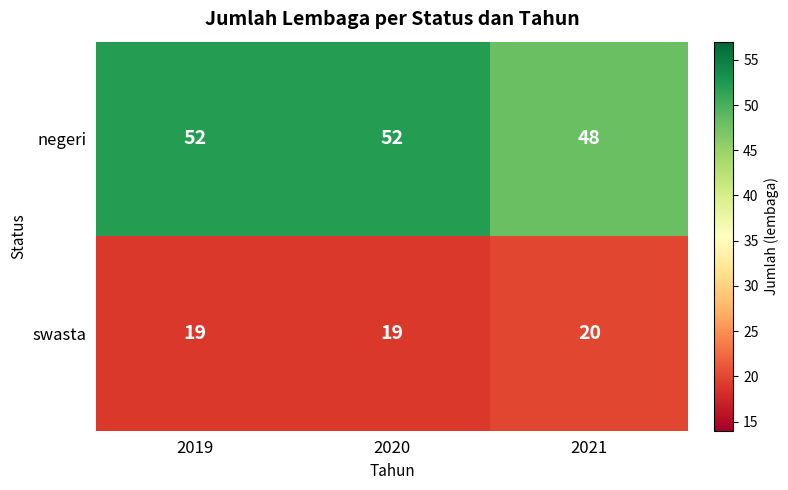

At how many categories does at least one series exceed 35?

3